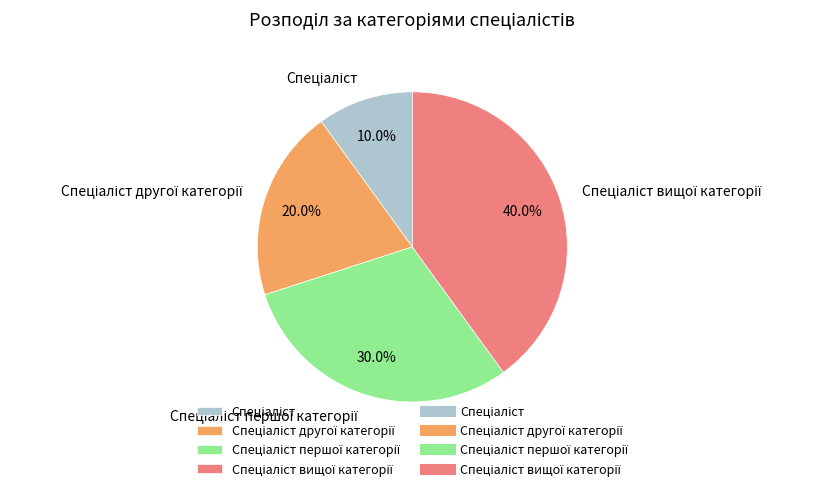

Is there any slice that represents more than half of the pie?

No